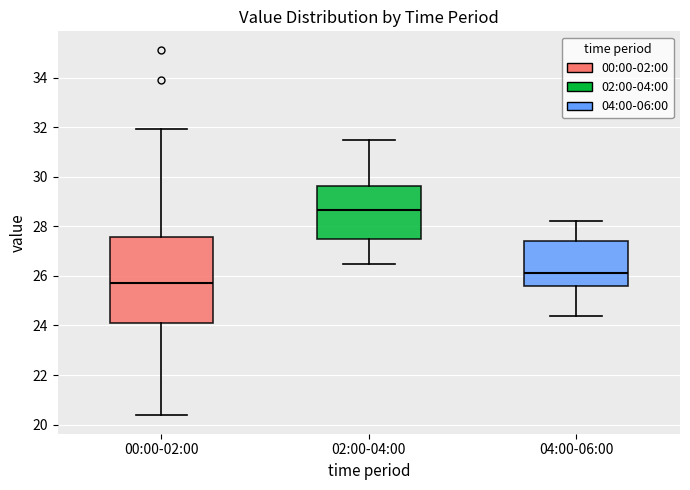

Where is the lower edge of the box for 02:00-04:00 on the y-axis? The values are not printed on the chart, so give them approximately, as read against the axis.

27.4